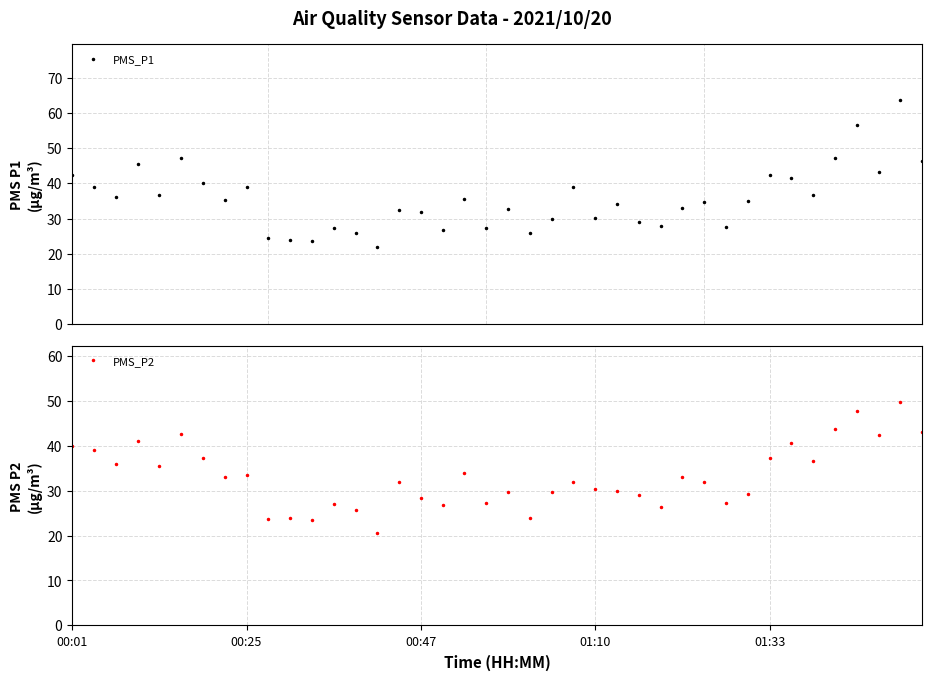

The PMS_P1 series shows 38.7 at 13. True or false?

False